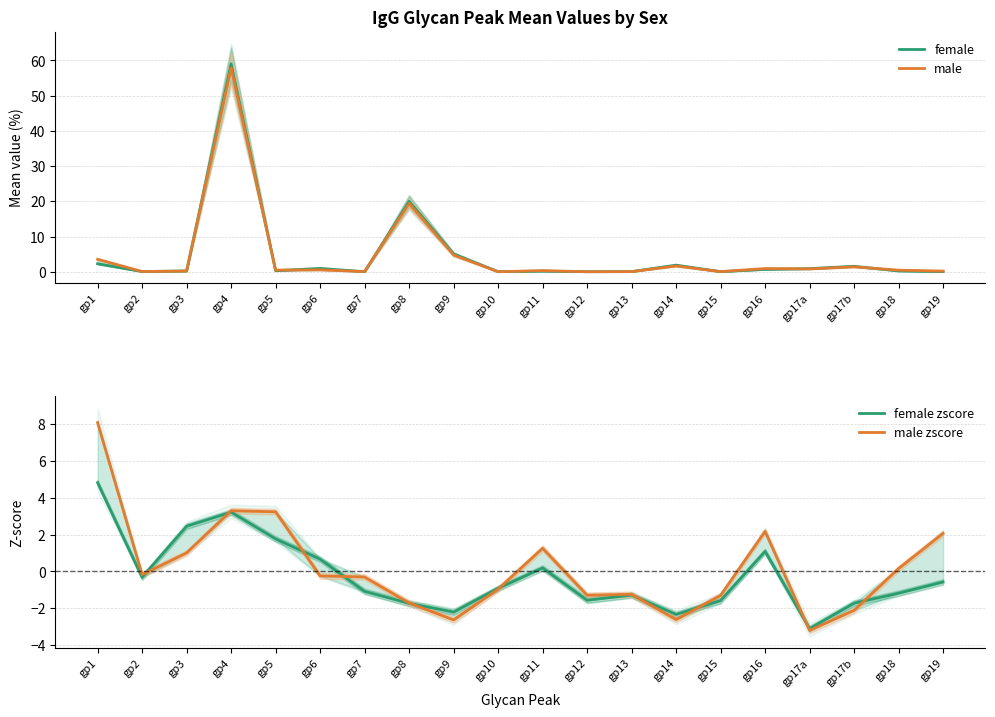

At gp12, list the series in order from largest to smallest.

female, male, male zscore, female zscore